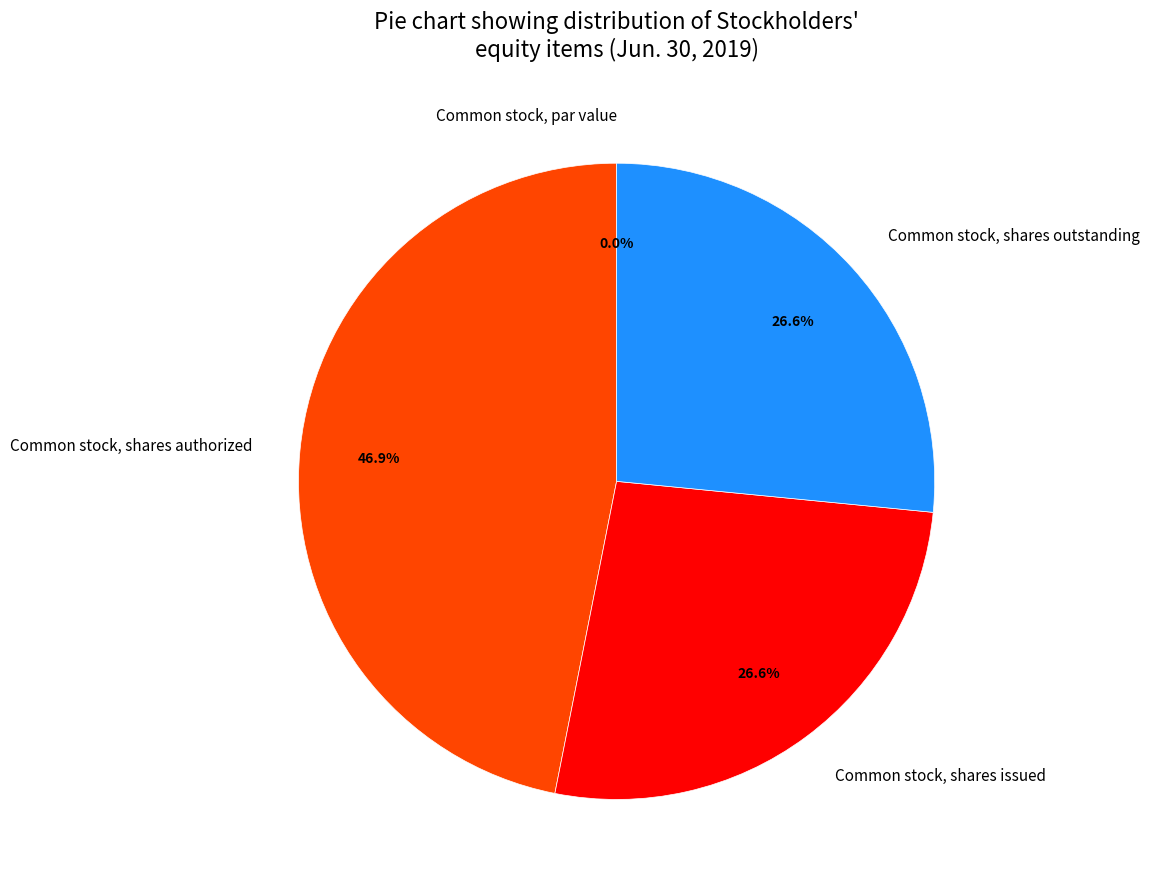

Between Common stock, par value and Common stock, shares issued, which is larger?

Common stock, shares issued